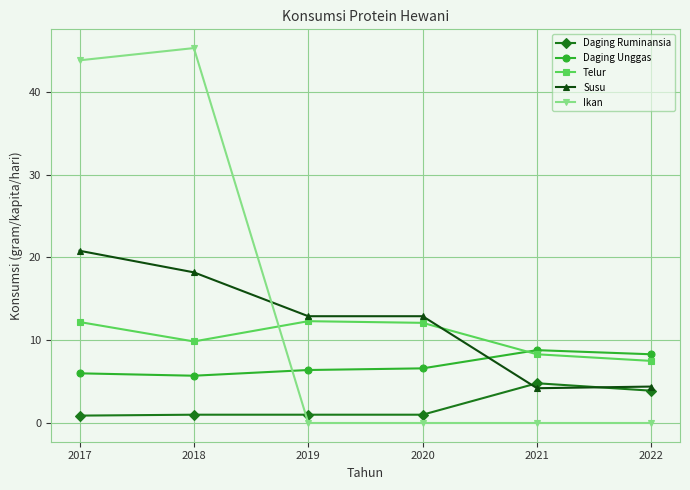

List the series in order of their peak value, highest first.

Ikan, Susu, Telur, Daging Unggas, Daging Ruminansia